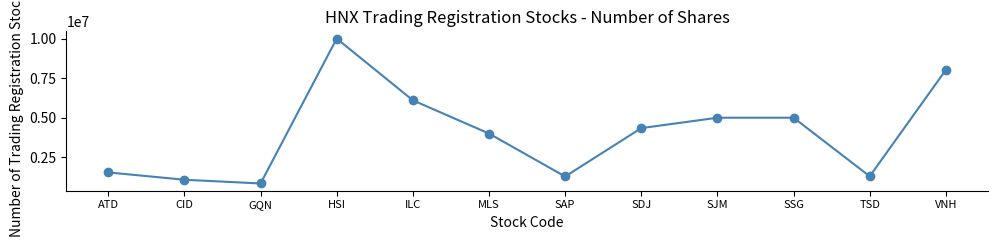

The value at GQN is 846000. True or false?

True